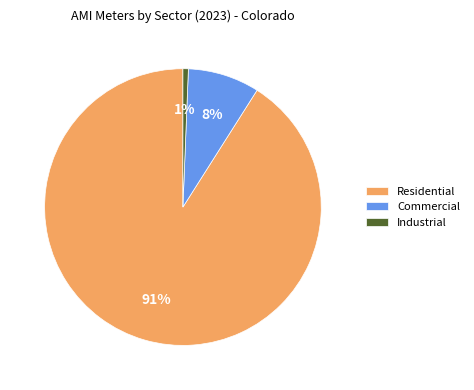

To the nearest percent, what is the difference between the largest and smallest slice percentages?

90%